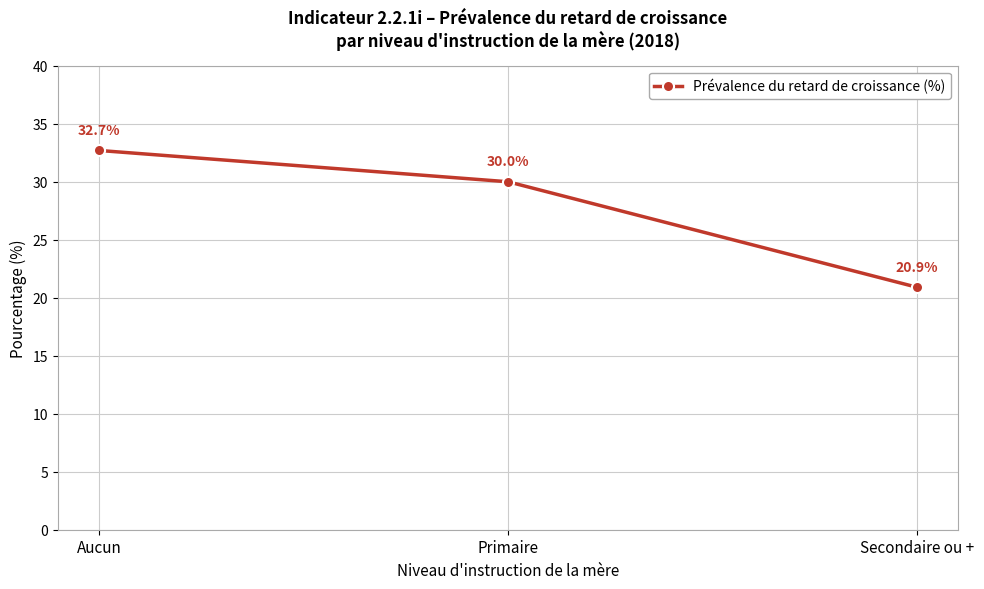

Read the value at Primaire.

30.0